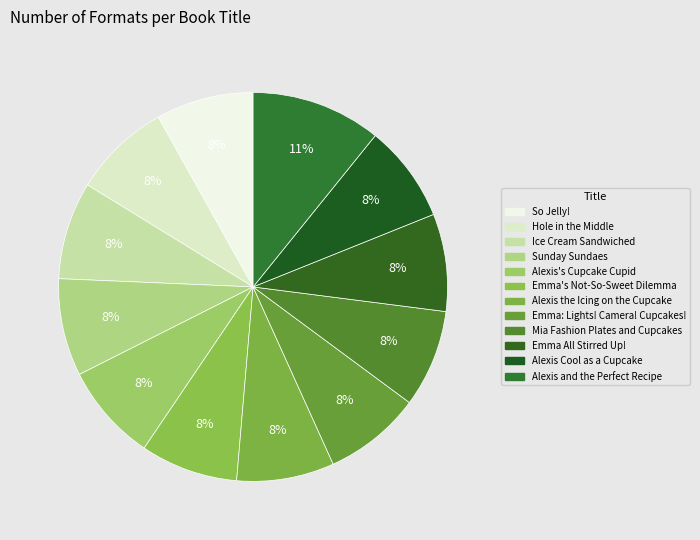

How many slices are in this pie chart?

12